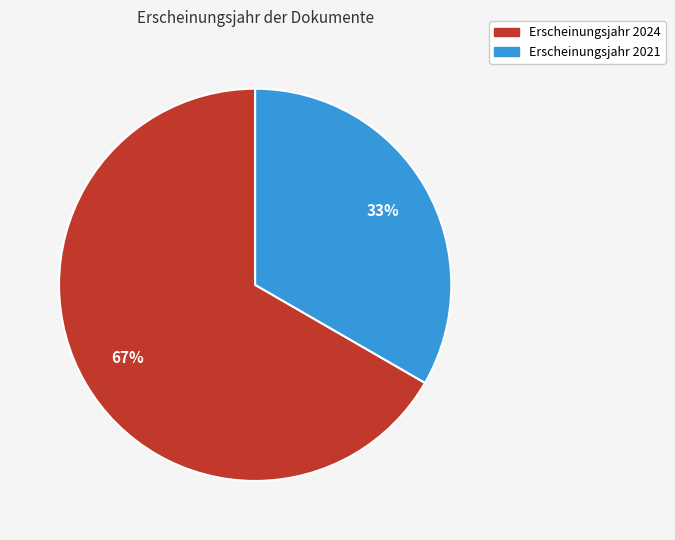

Is there a majority slice in this chart?

Yes